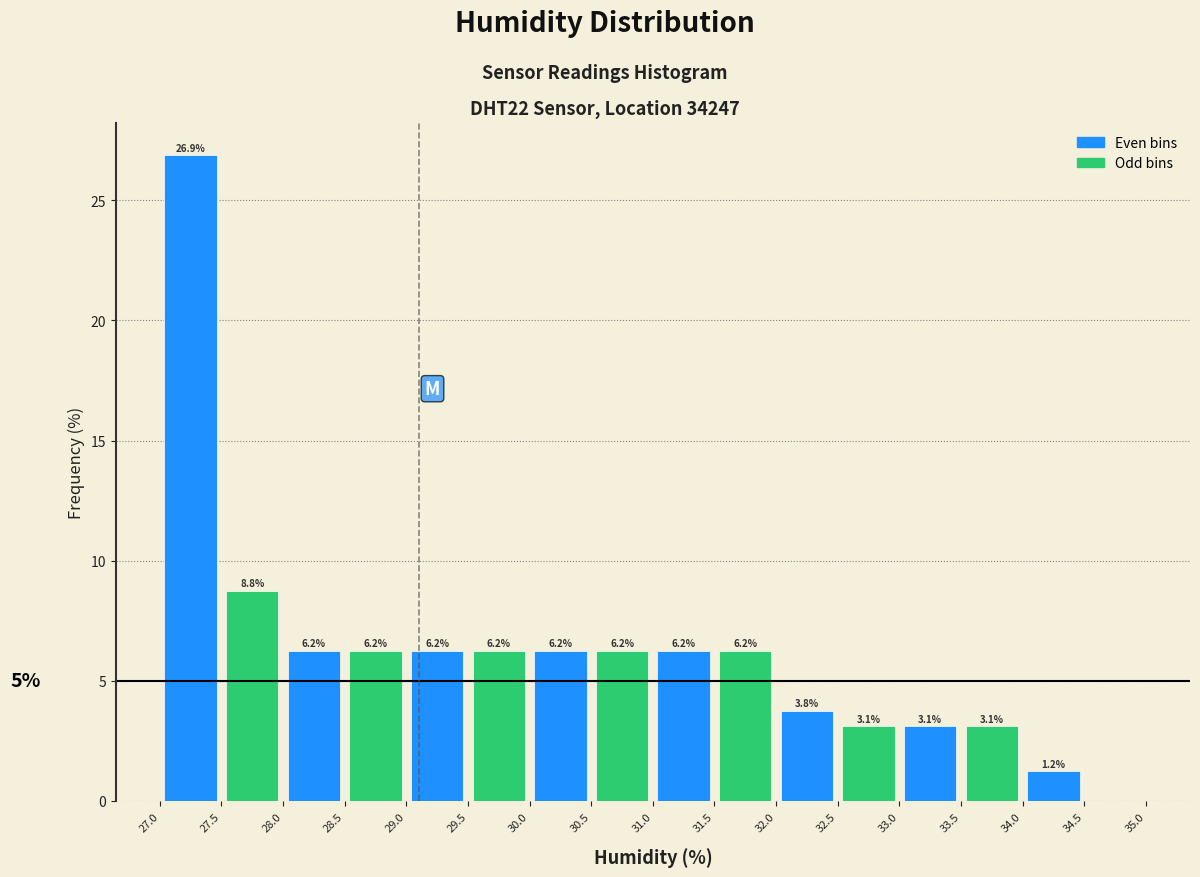

Which range on the x-axis has the tallest bar?

27.0 to 27.5